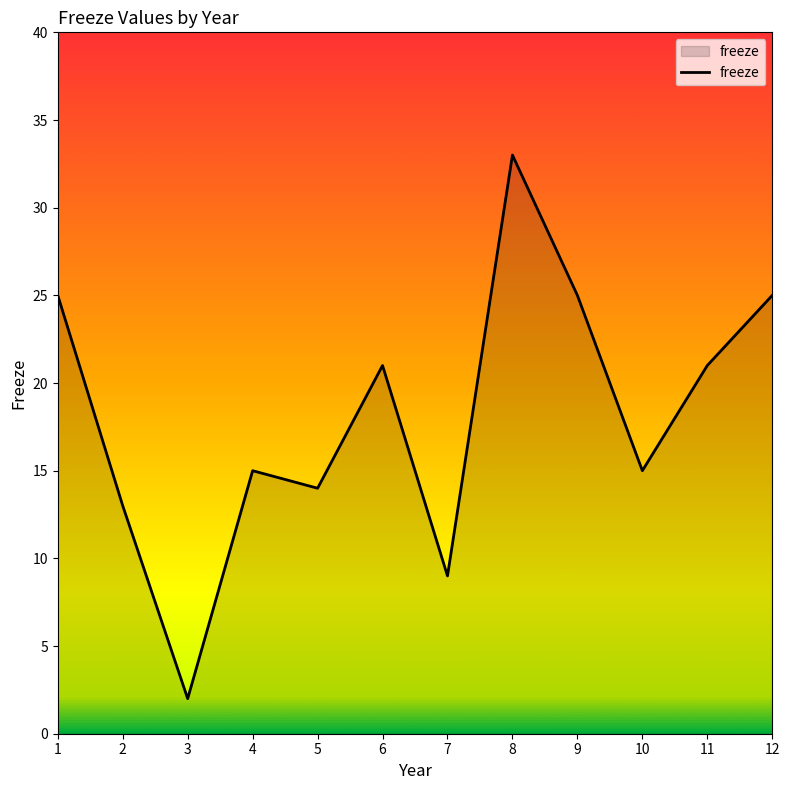

Is it true that the value at 6 is 21?

True